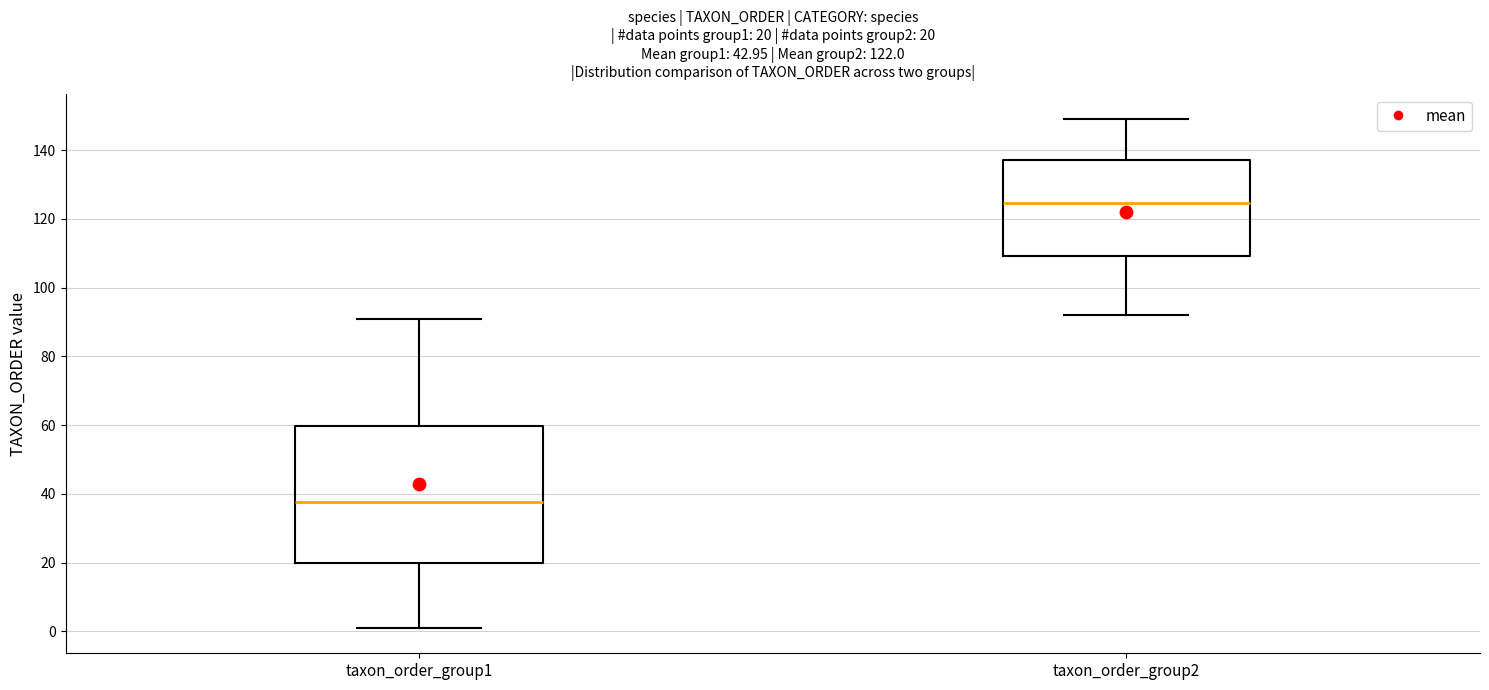

Which box has the lowest median line?

taxon_order_group1